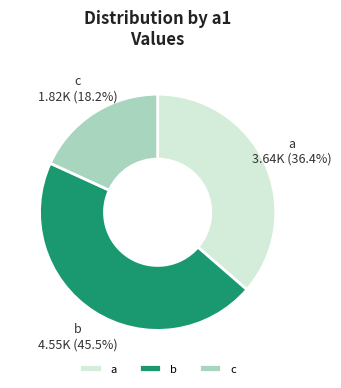

Is there a majority slice in this chart?

No